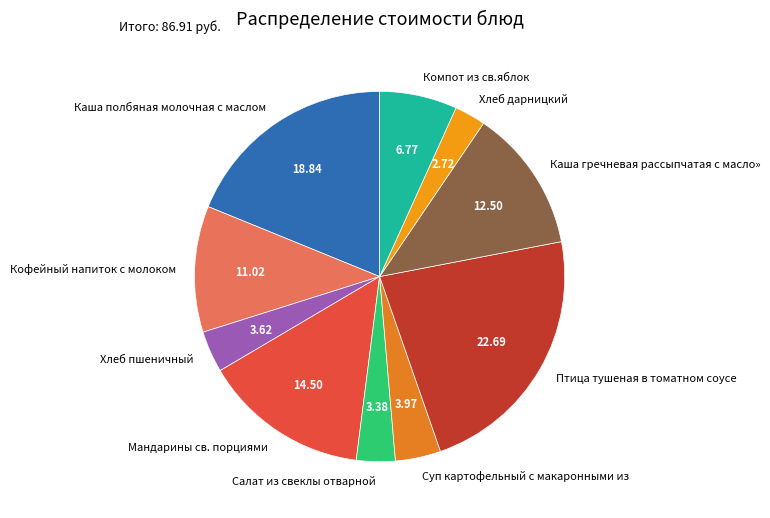

Count the number of slices in the pie.

10